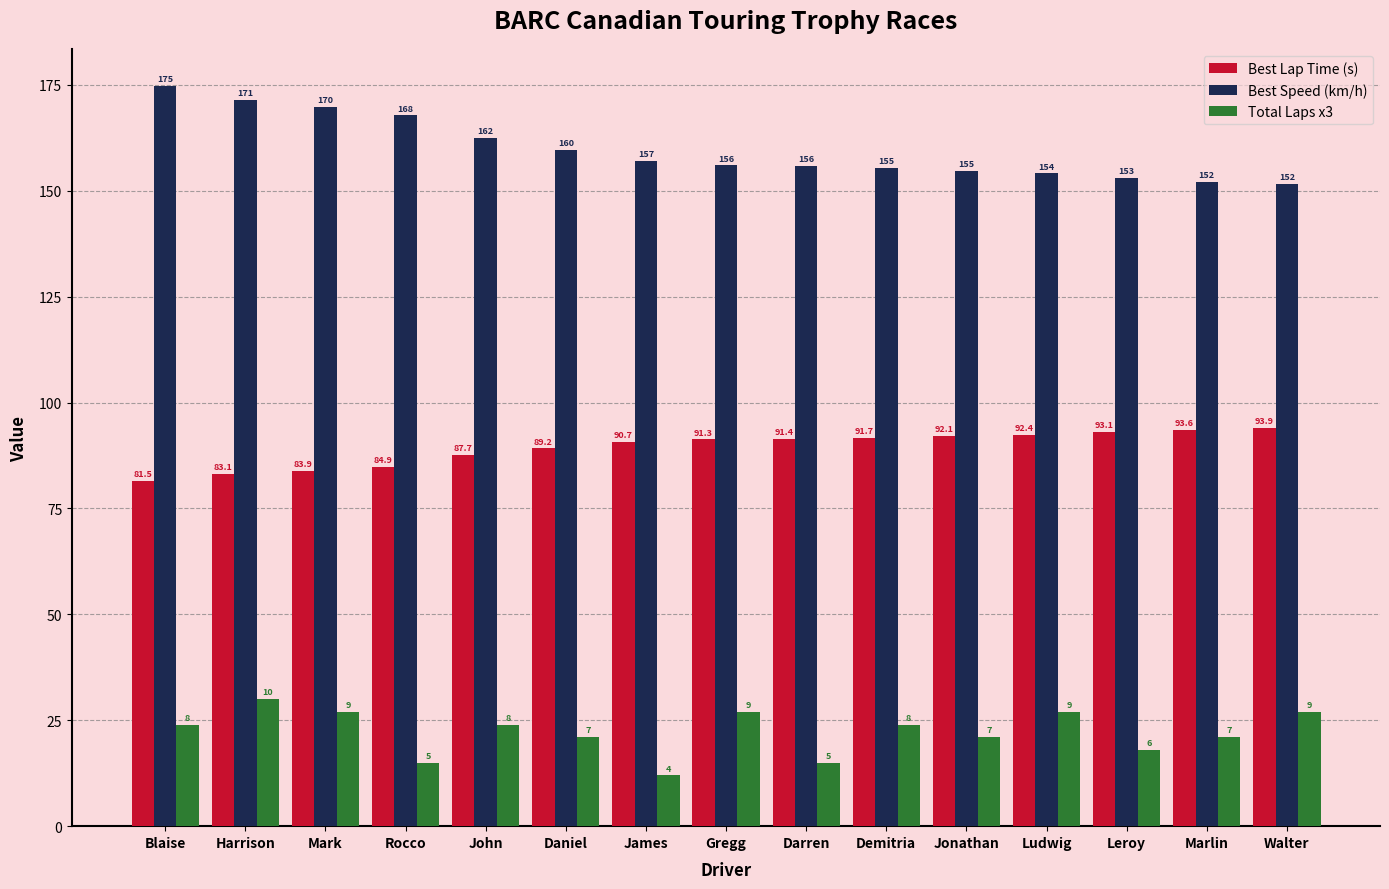

What is the minimum value for Best Speed (km/h)?

151.6